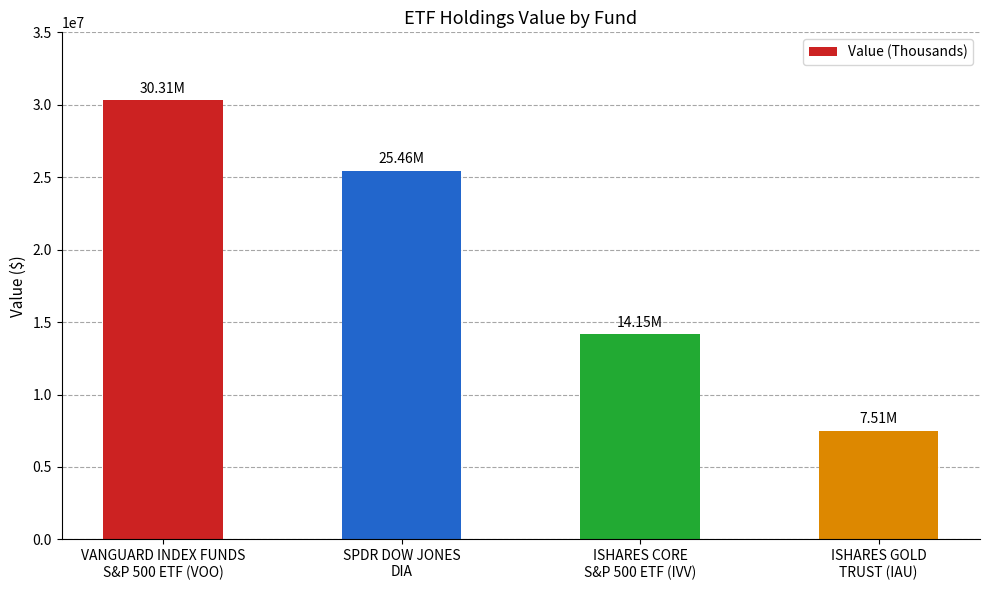

How many values are below 25461000?

2